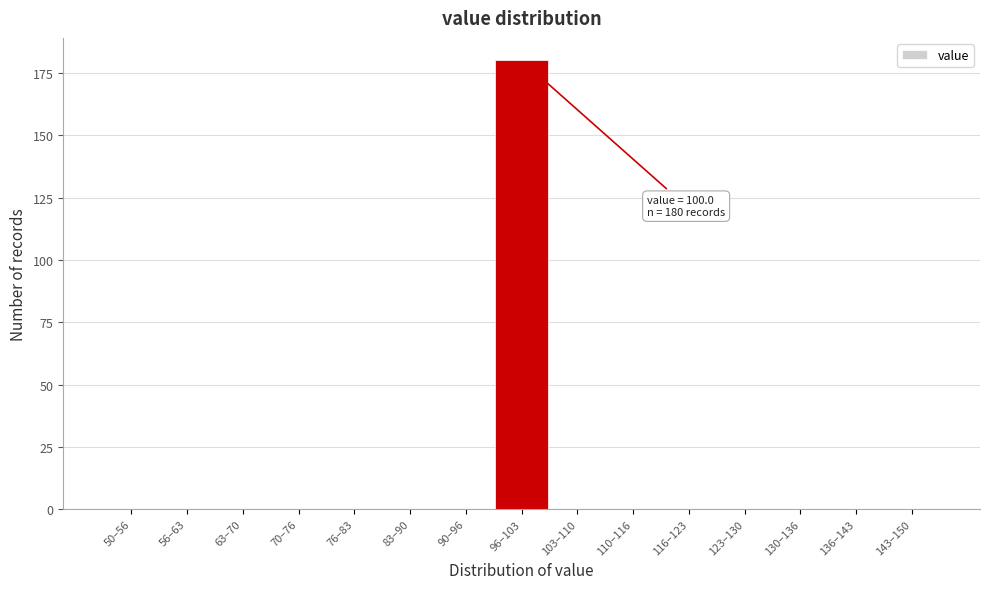

Reading left to right, transcribe all the data shown in this chart.

50–56=0	56–63=0	63–70=0	70–76=0	76–83=0	83–90=0	90–96=0	96–103=180	103–110=0	110–116=0	116–123=0	123–130=0	130–136=0	136–143=0	143–150=0